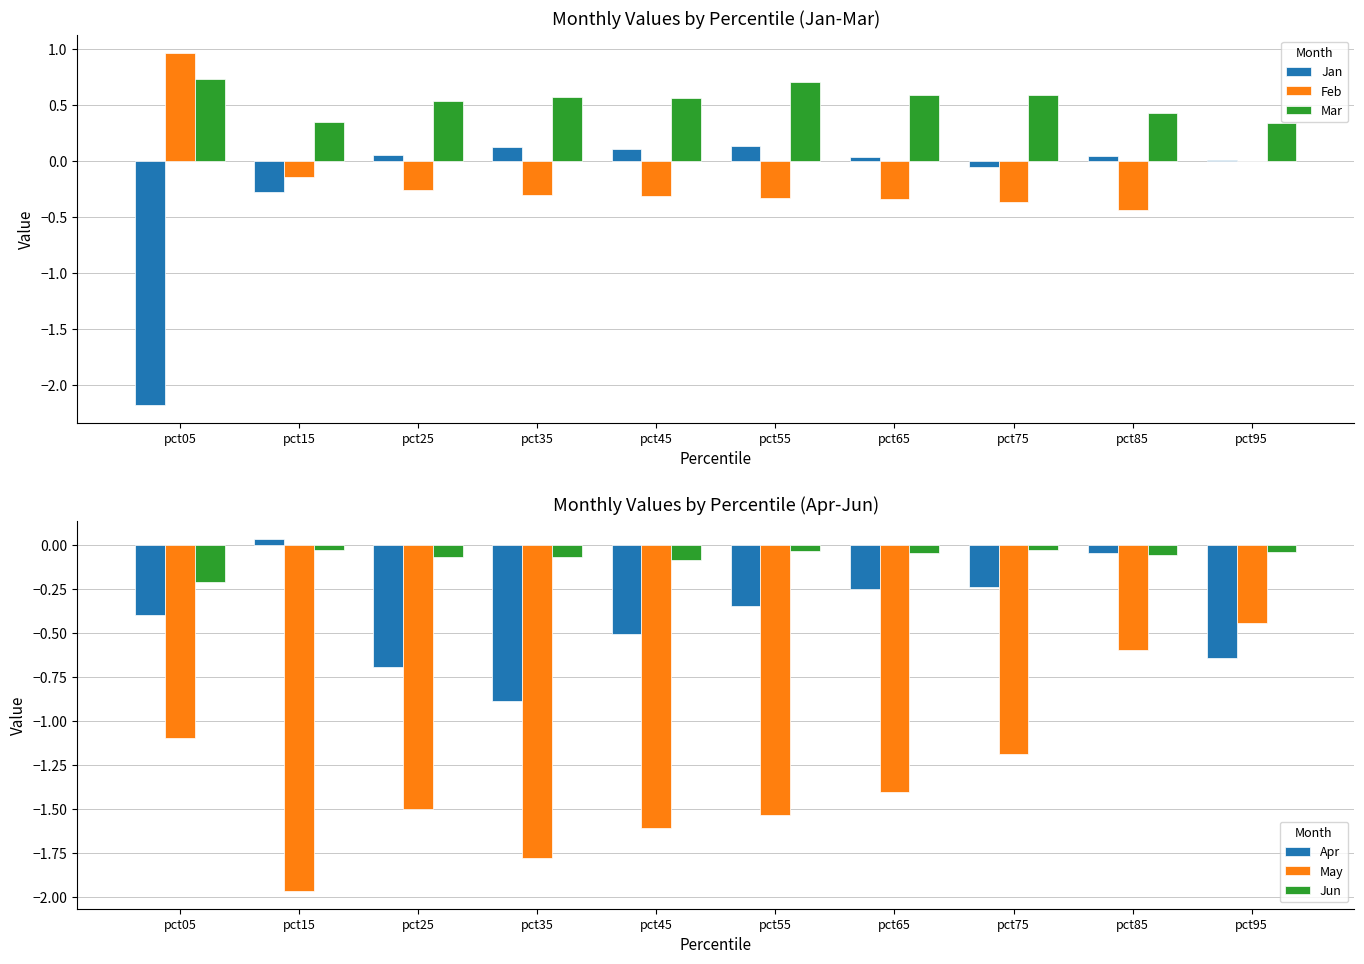

Between pct05 and pct75, which is larger?

pct75